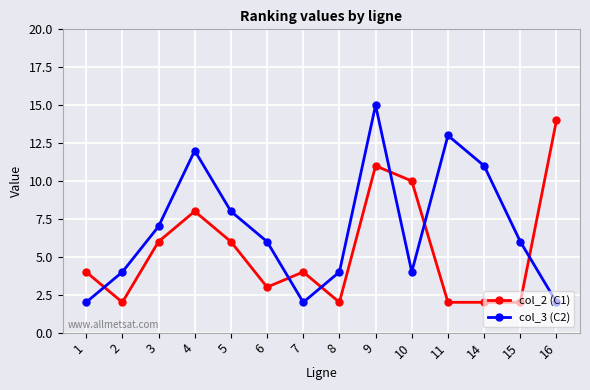

Between 1 and 6, which series saw the biggest shift?

col_3 (C2)